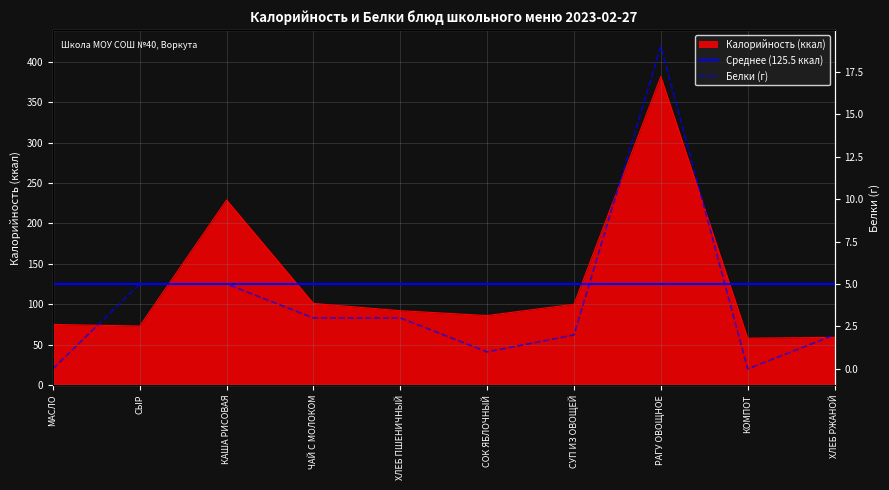

At which label does Белки reach its minimum?

МАСЛО